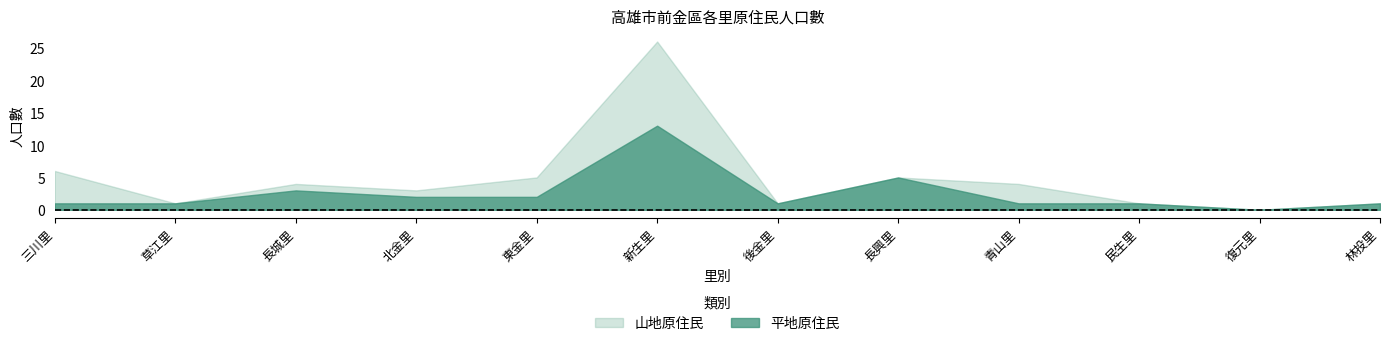

Between 長城里 and 後金里, which is larger?

長城里